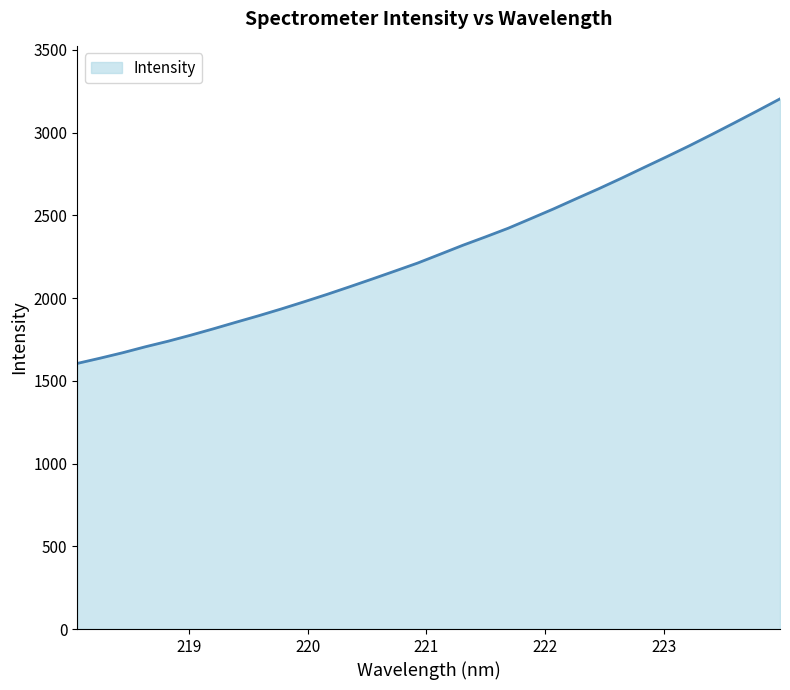

What is the minimum value shown in the chart?

1605.1